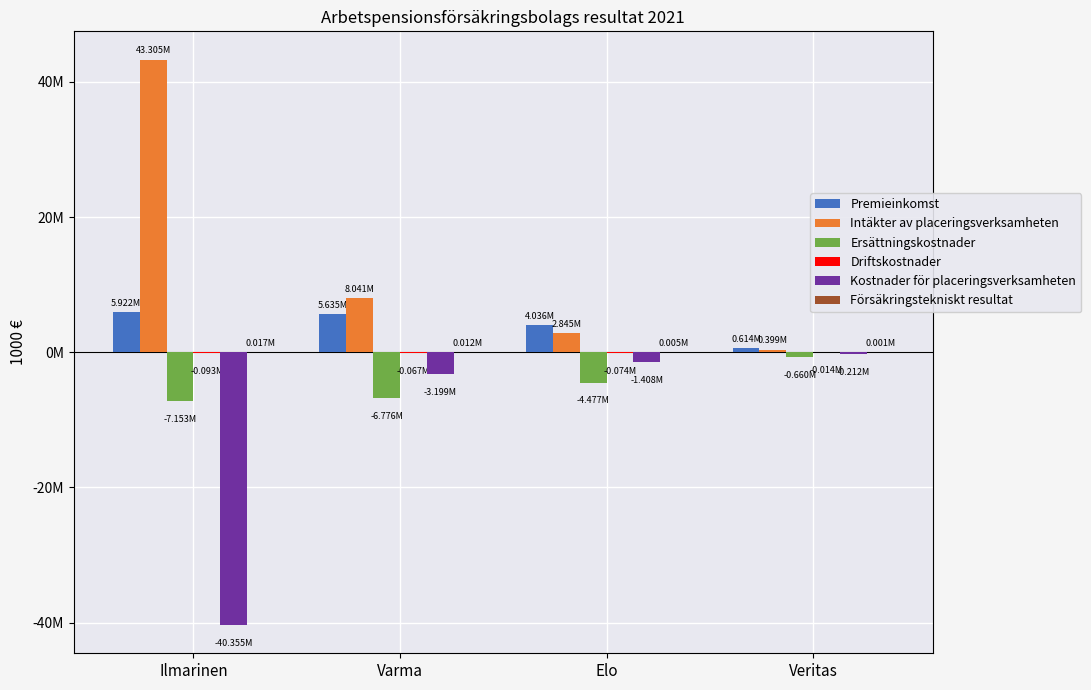

Does the chart contain stacked bars?

No